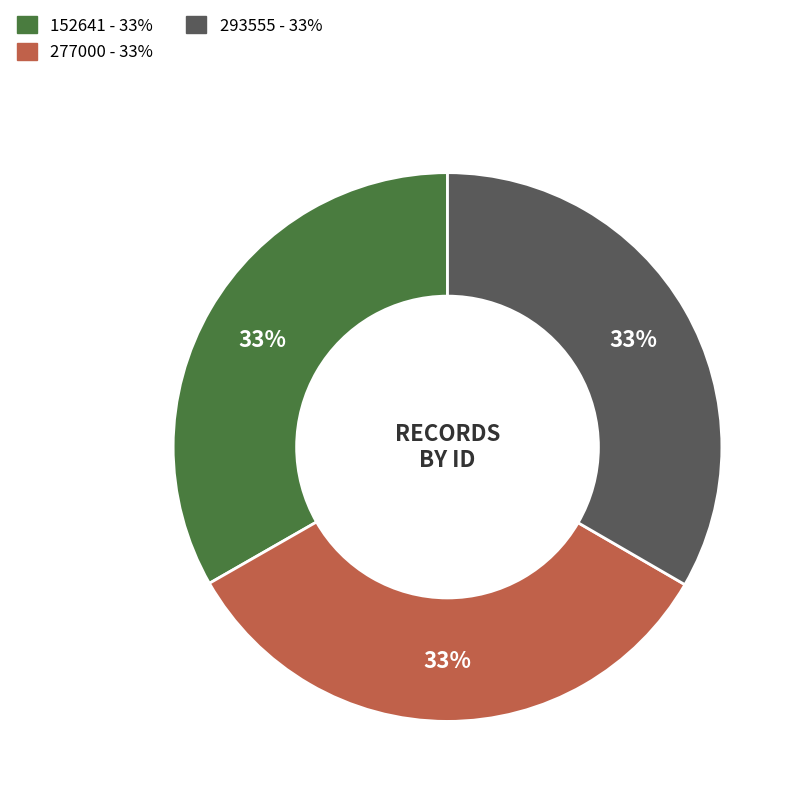

Count the number of slices in the pie.

3